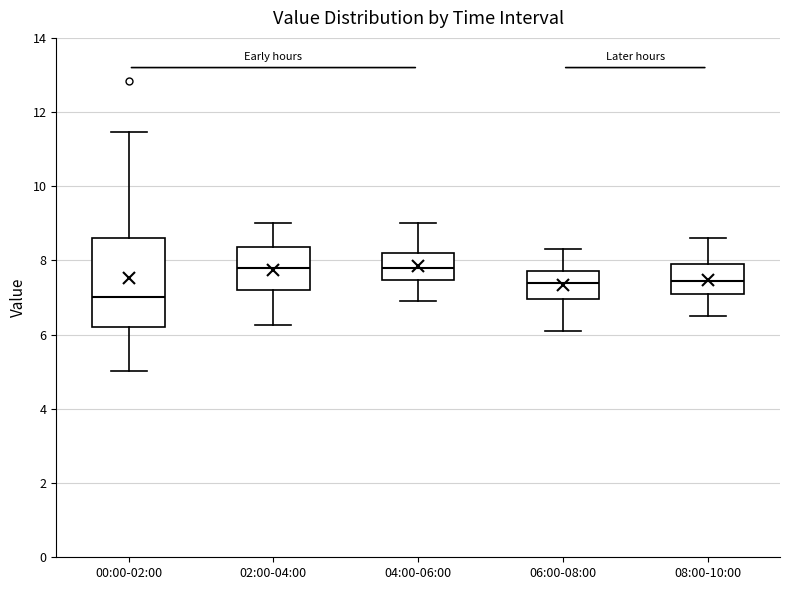

Reading left to right, read every box against the y-axis: the position of its median line, the range the box covers, and the ends of its whiskers. The values are not printed on the chart, so give them approximately, as read against the axis.

00:00-02:00: median 7.0, box 6.2 to 8.6, whiskers 5.0 to 11.4
02:00-04:00: median 7.8, box 7.2 to 8.4, whiskers 6.2 to 9.0
04:00-06:00: median 7.8, box 7.4 to 8.2, whiskers 7.0 to 9.0
06:00-08:00: median 7.4, box 7.0 to 7.8, whiskers 6.2 to 8.4
08:00-10:00: median 7.4, box 7.2 to 8.0, whiskers 6.6 to 8.6